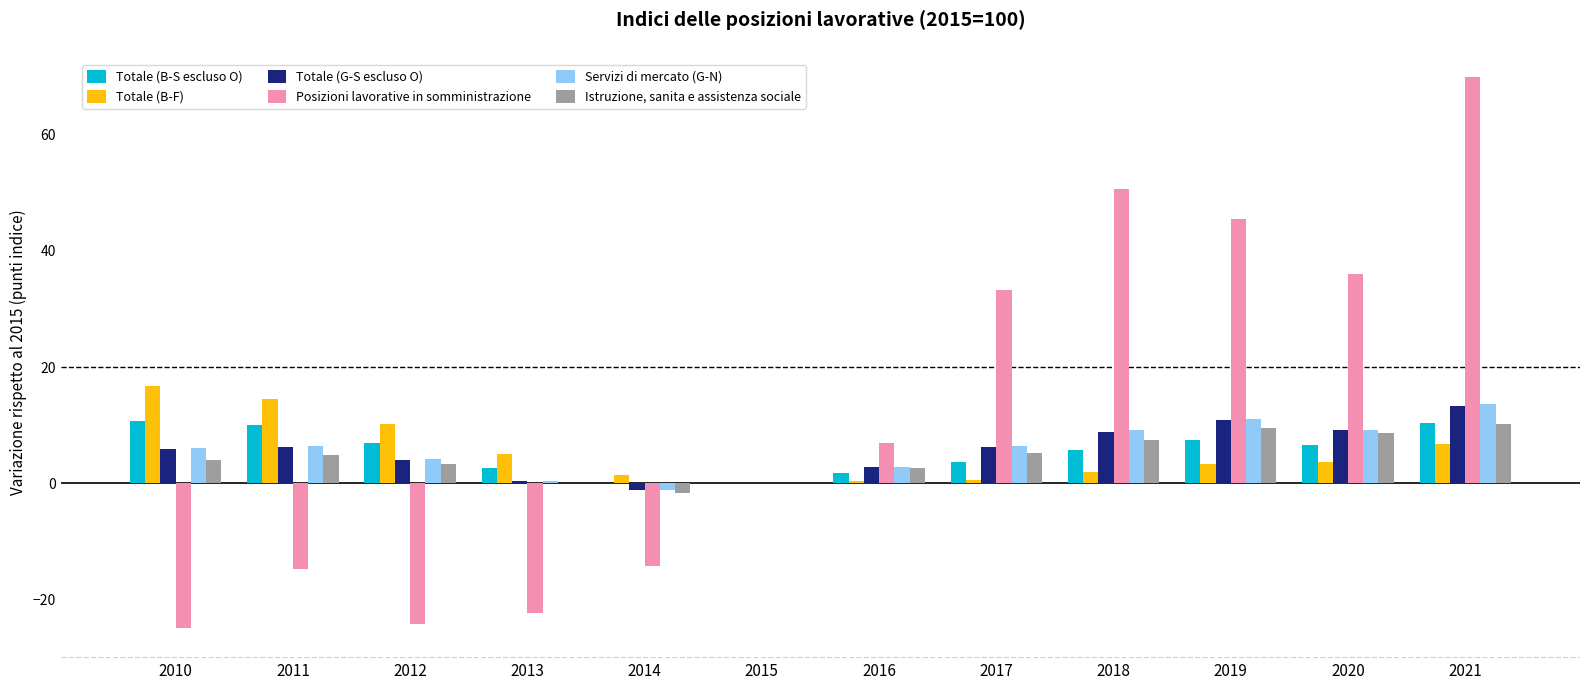

Which series changed the most between 2013 and 2019?

Posizioni lavorative in somministrazione